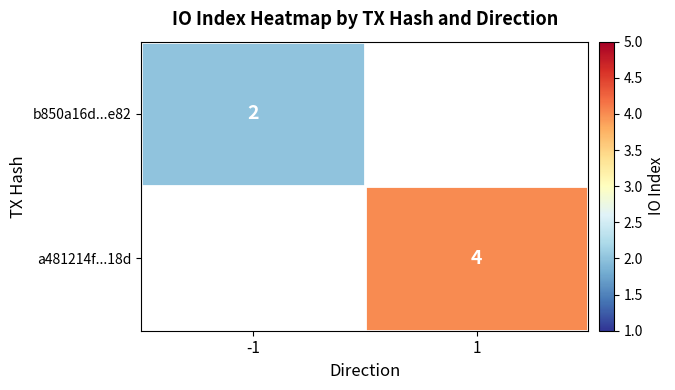

Is the value of b850a16d...e82 at -1 greater than the value of a481214f...18d at 1?

No